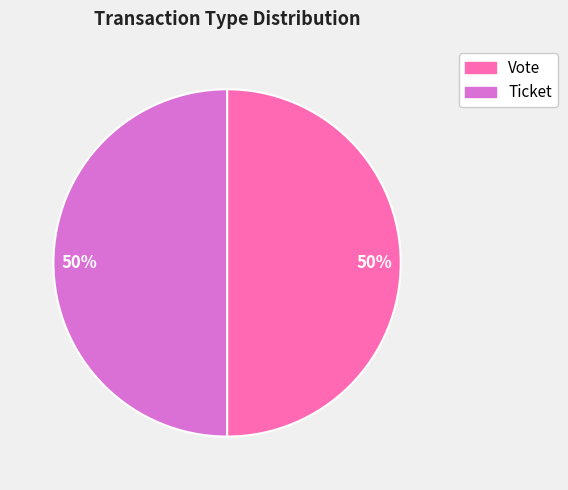

To the nearest percent, what portion does Vote represent?

50%